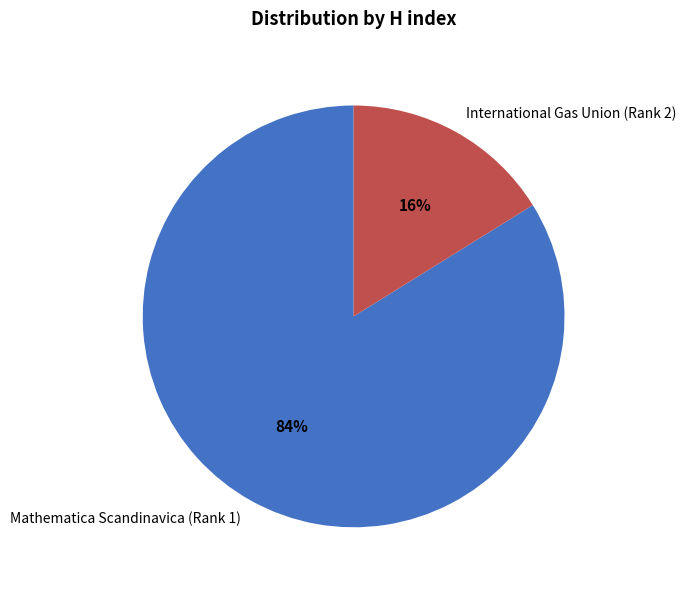

How many slices are in this pie chart?

2